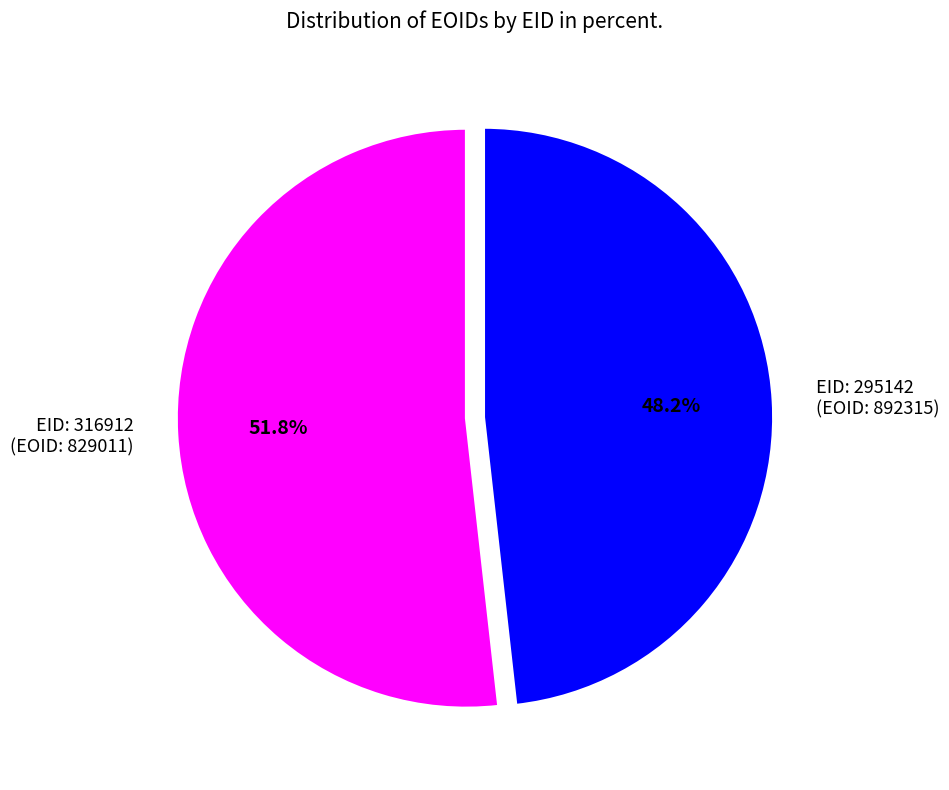

Approximately how many times larger is the value at EID: 295142 (EOID: 892315) compared to EID: 316912 (EOID: 829011)?

0.9